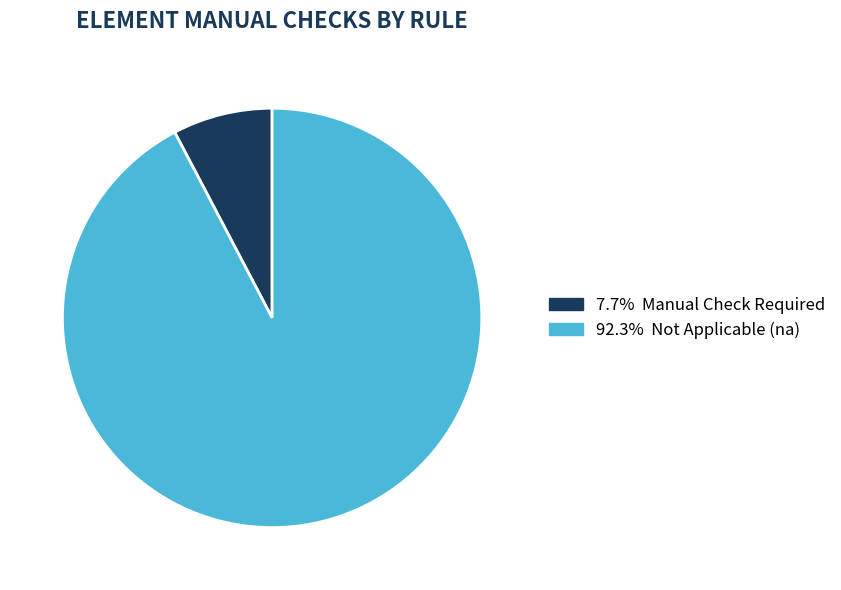

Is there a majority slice in this chart?

Yes